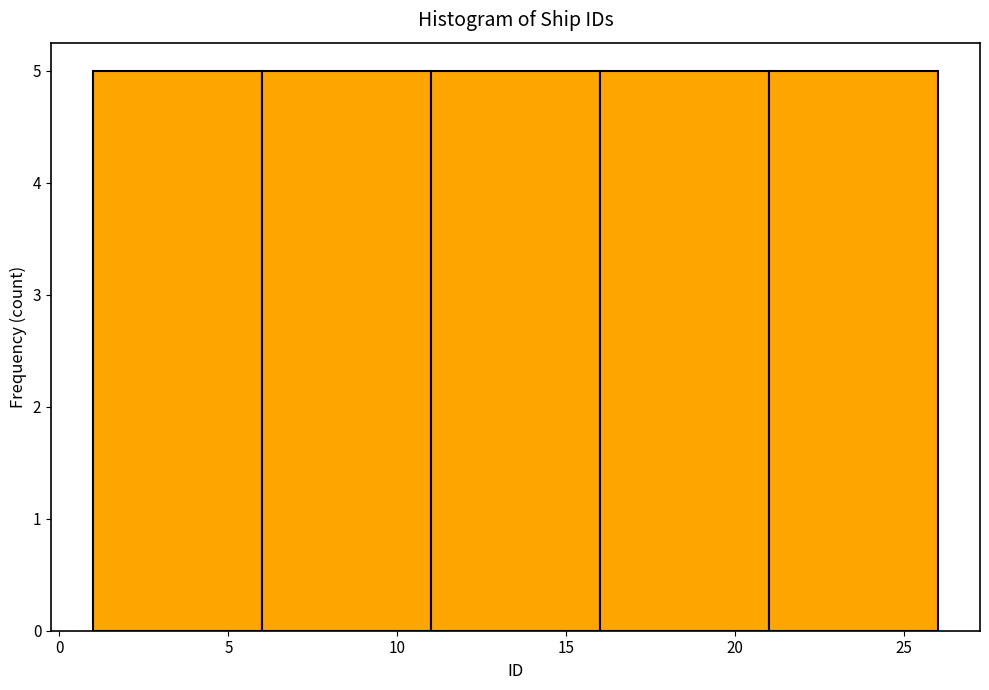

How tall is the bar that spans 21 to 26 on the x-axis? The values are not printed on the chart, so give them approximately, as read against the axis.

5